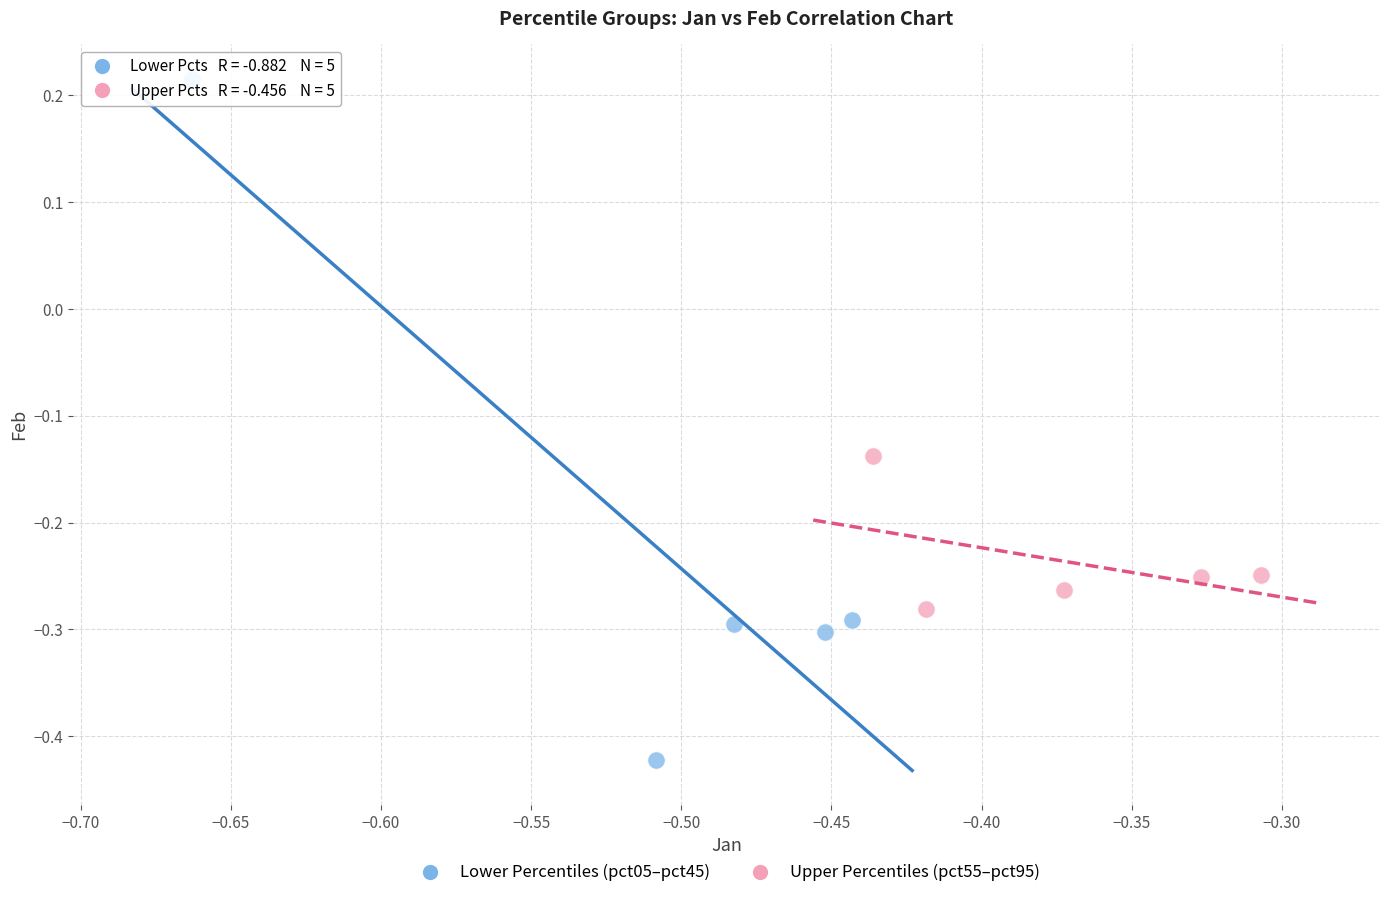

What are all the series names shown in the legend?

Lower Percentiles (pct05–pct45), Upper Percentiles (pct55–pct95)